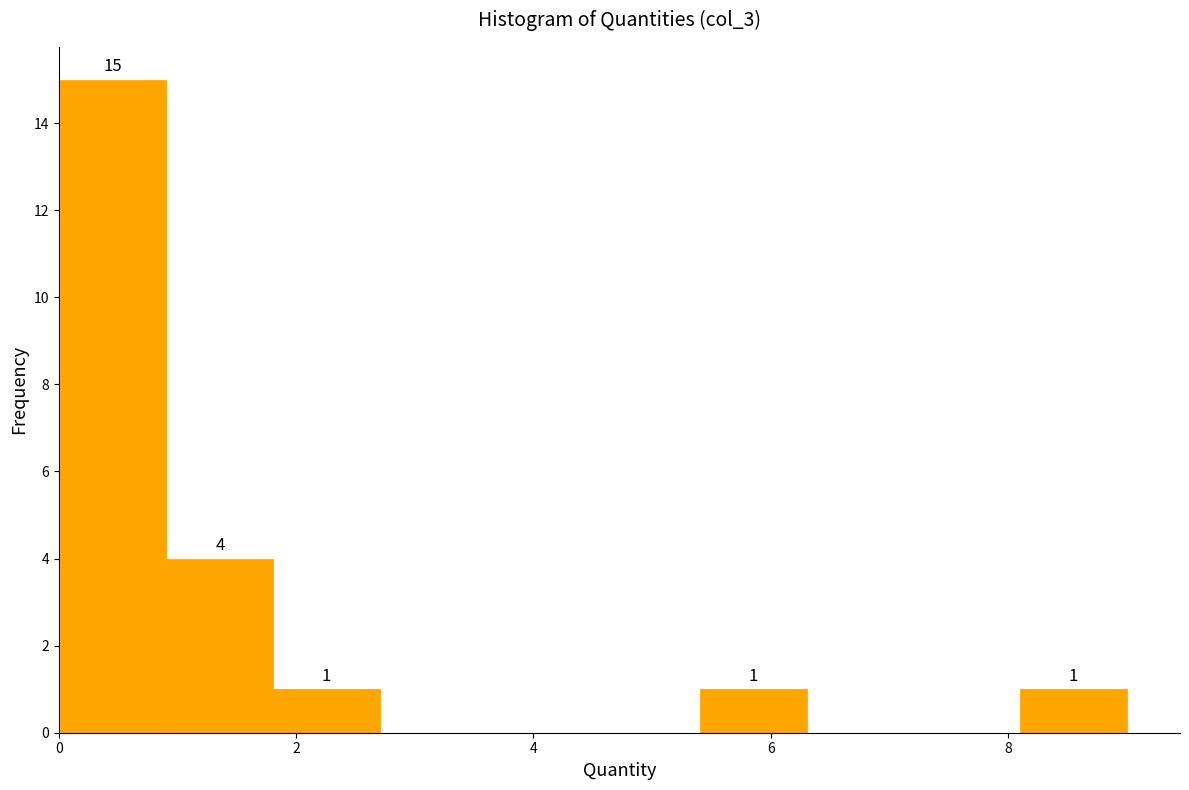

Over which range of the x-axis is the bar tallest?

0.0 to 1.0